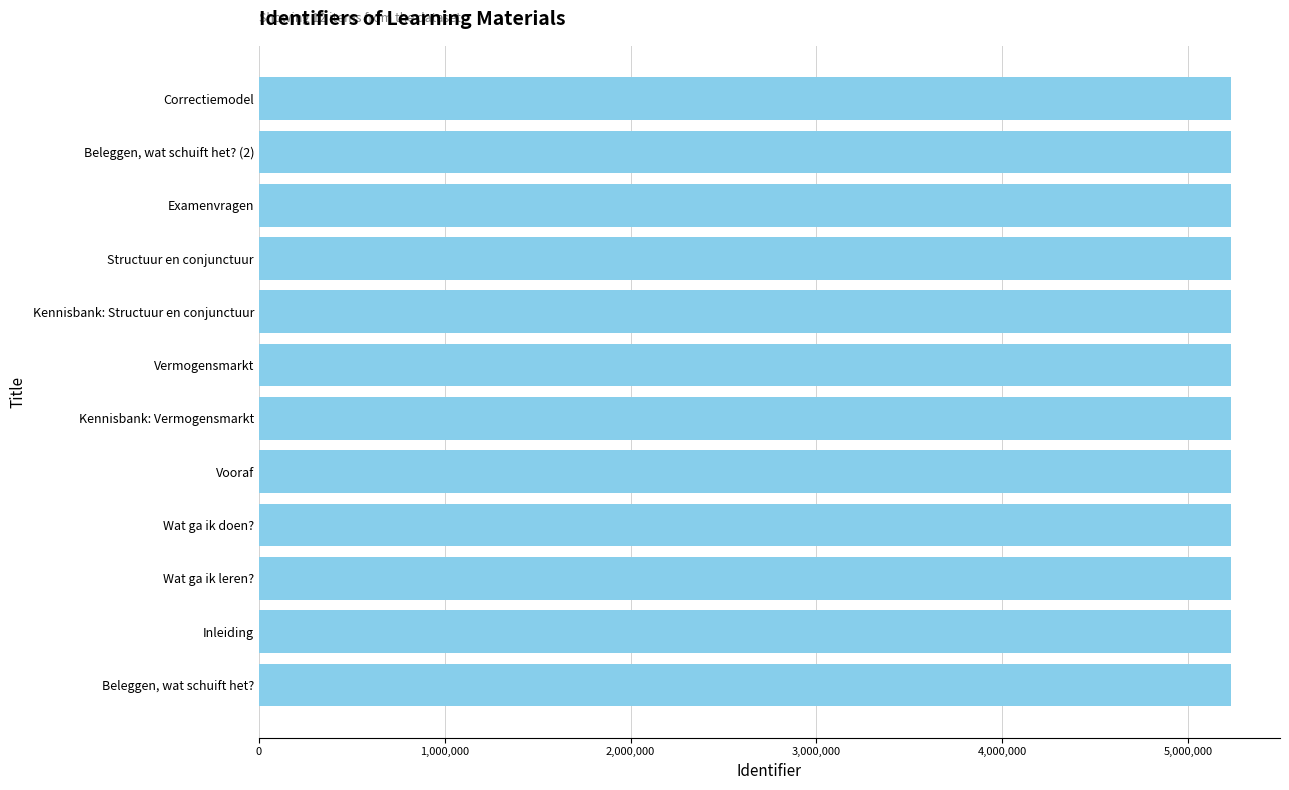

What is the ratio of the value at Inleiding to the value at Vermogensmarkt?

1.0